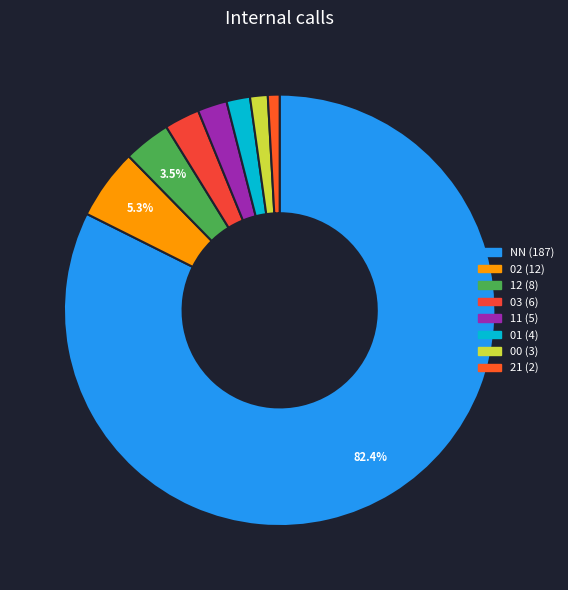

Does any single category account for the majority?

Yes